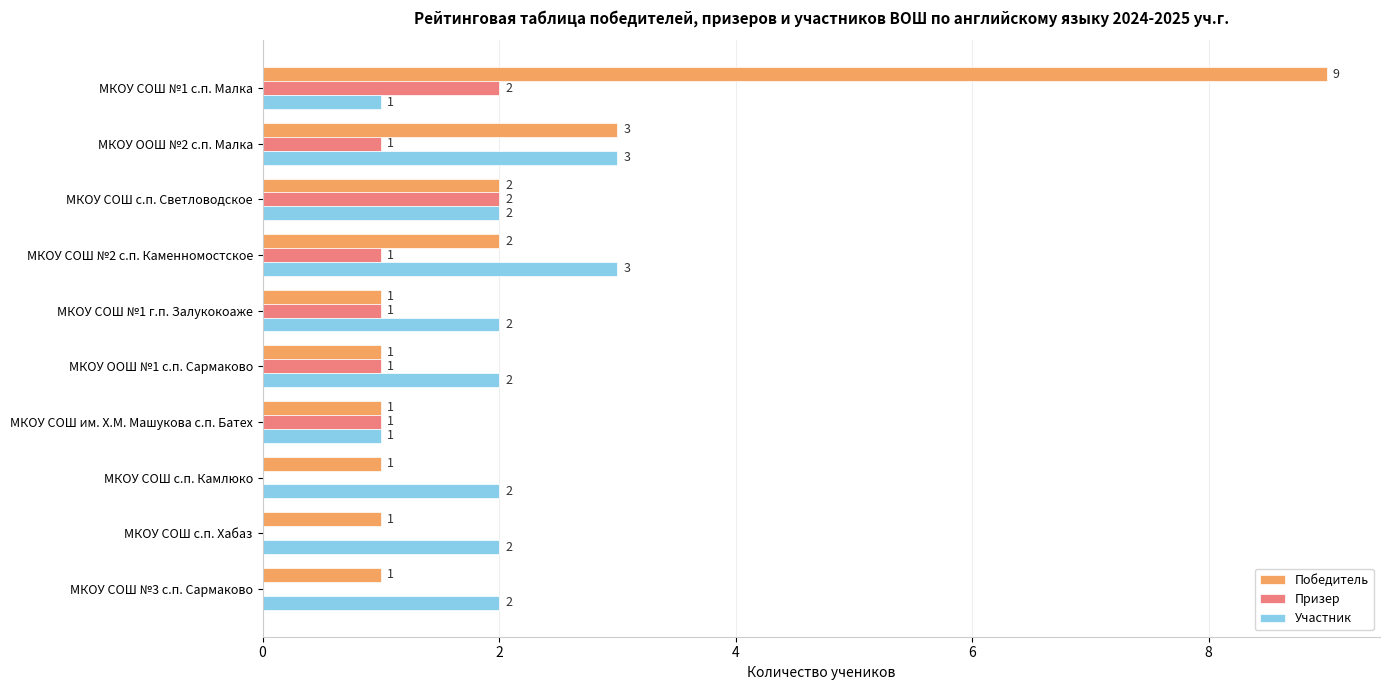

At which label does Победитель reach its peak?

МКОУ СОШ №1 с.п. Малка